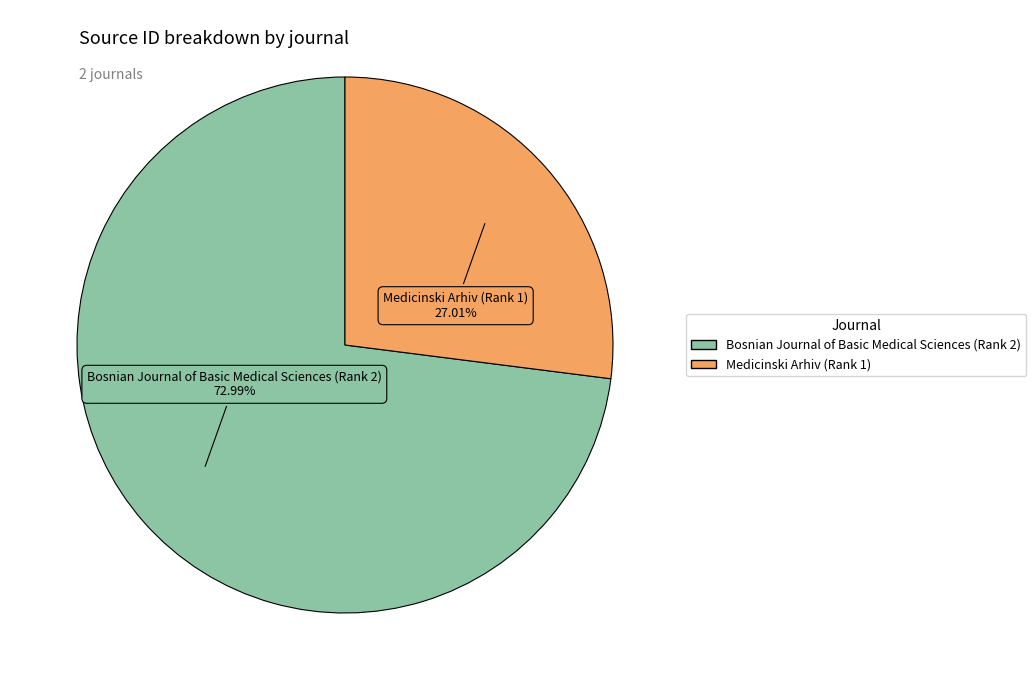

What is the ratio of the value at Bosnian Journal of Basic Medical Sciences (Rank 2) to the value at Medicinski Arhiv (Rank 1)?

2.7